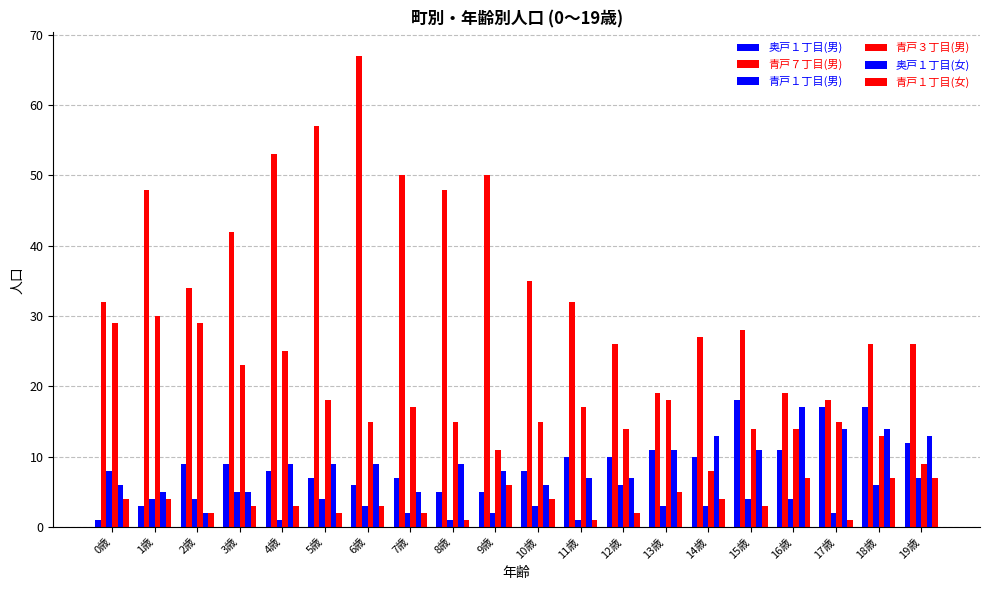

True or false: 青戸７丁目(男) has a value of 51 at 11歳.

False